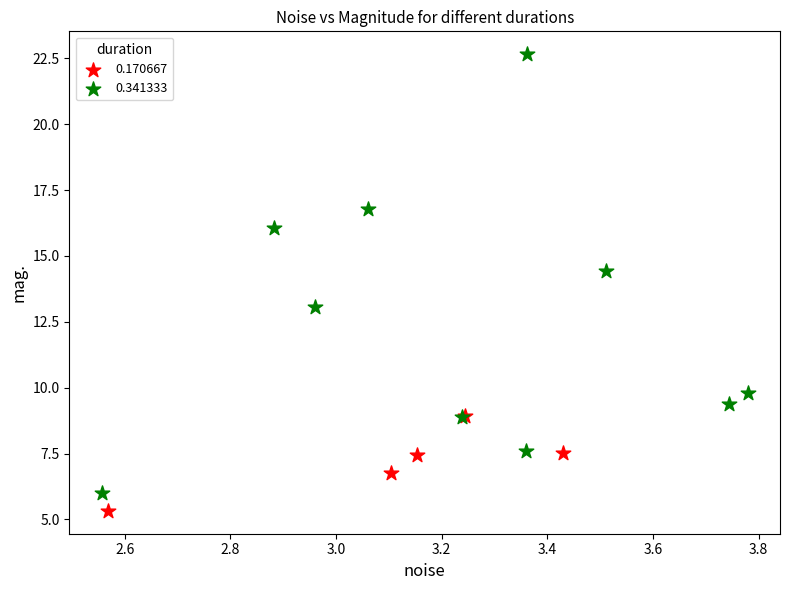

Which series contains the highest Y value?

0.341333